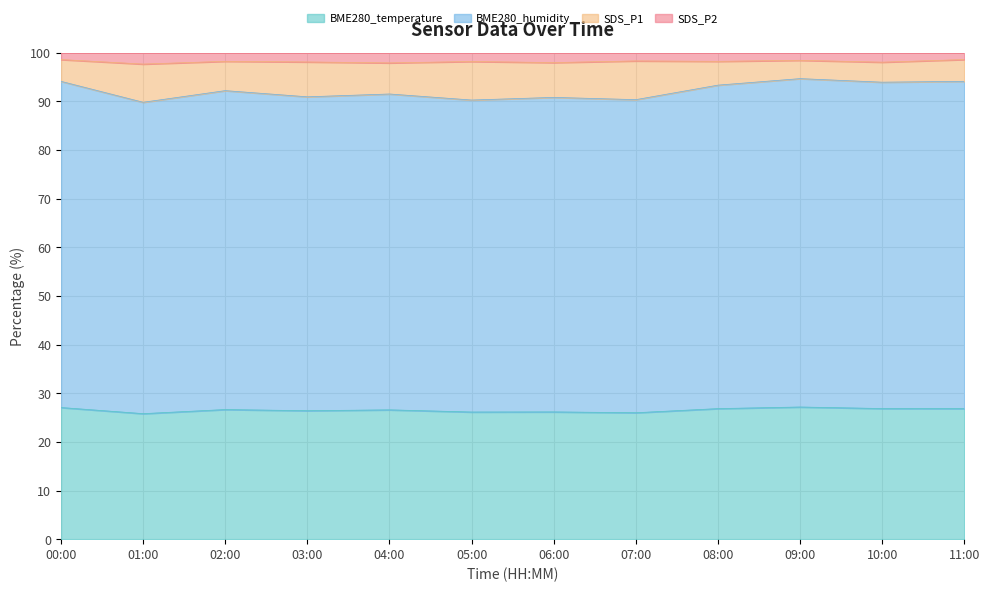

True or false: SDS_P1 has a value of 90.3 at 05:00.

True